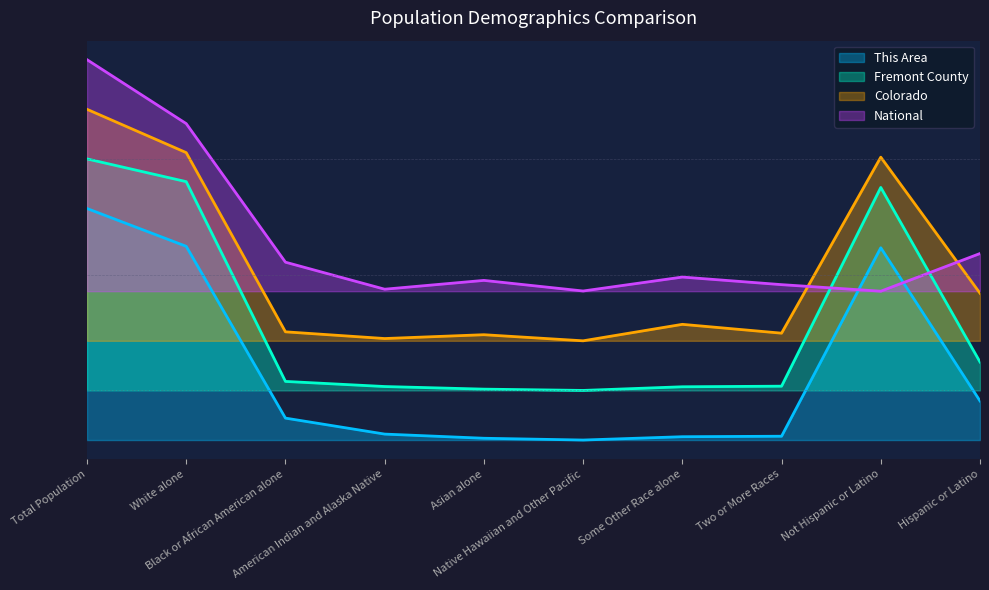

True or false: Fremont County and This Area cross at least once.

False